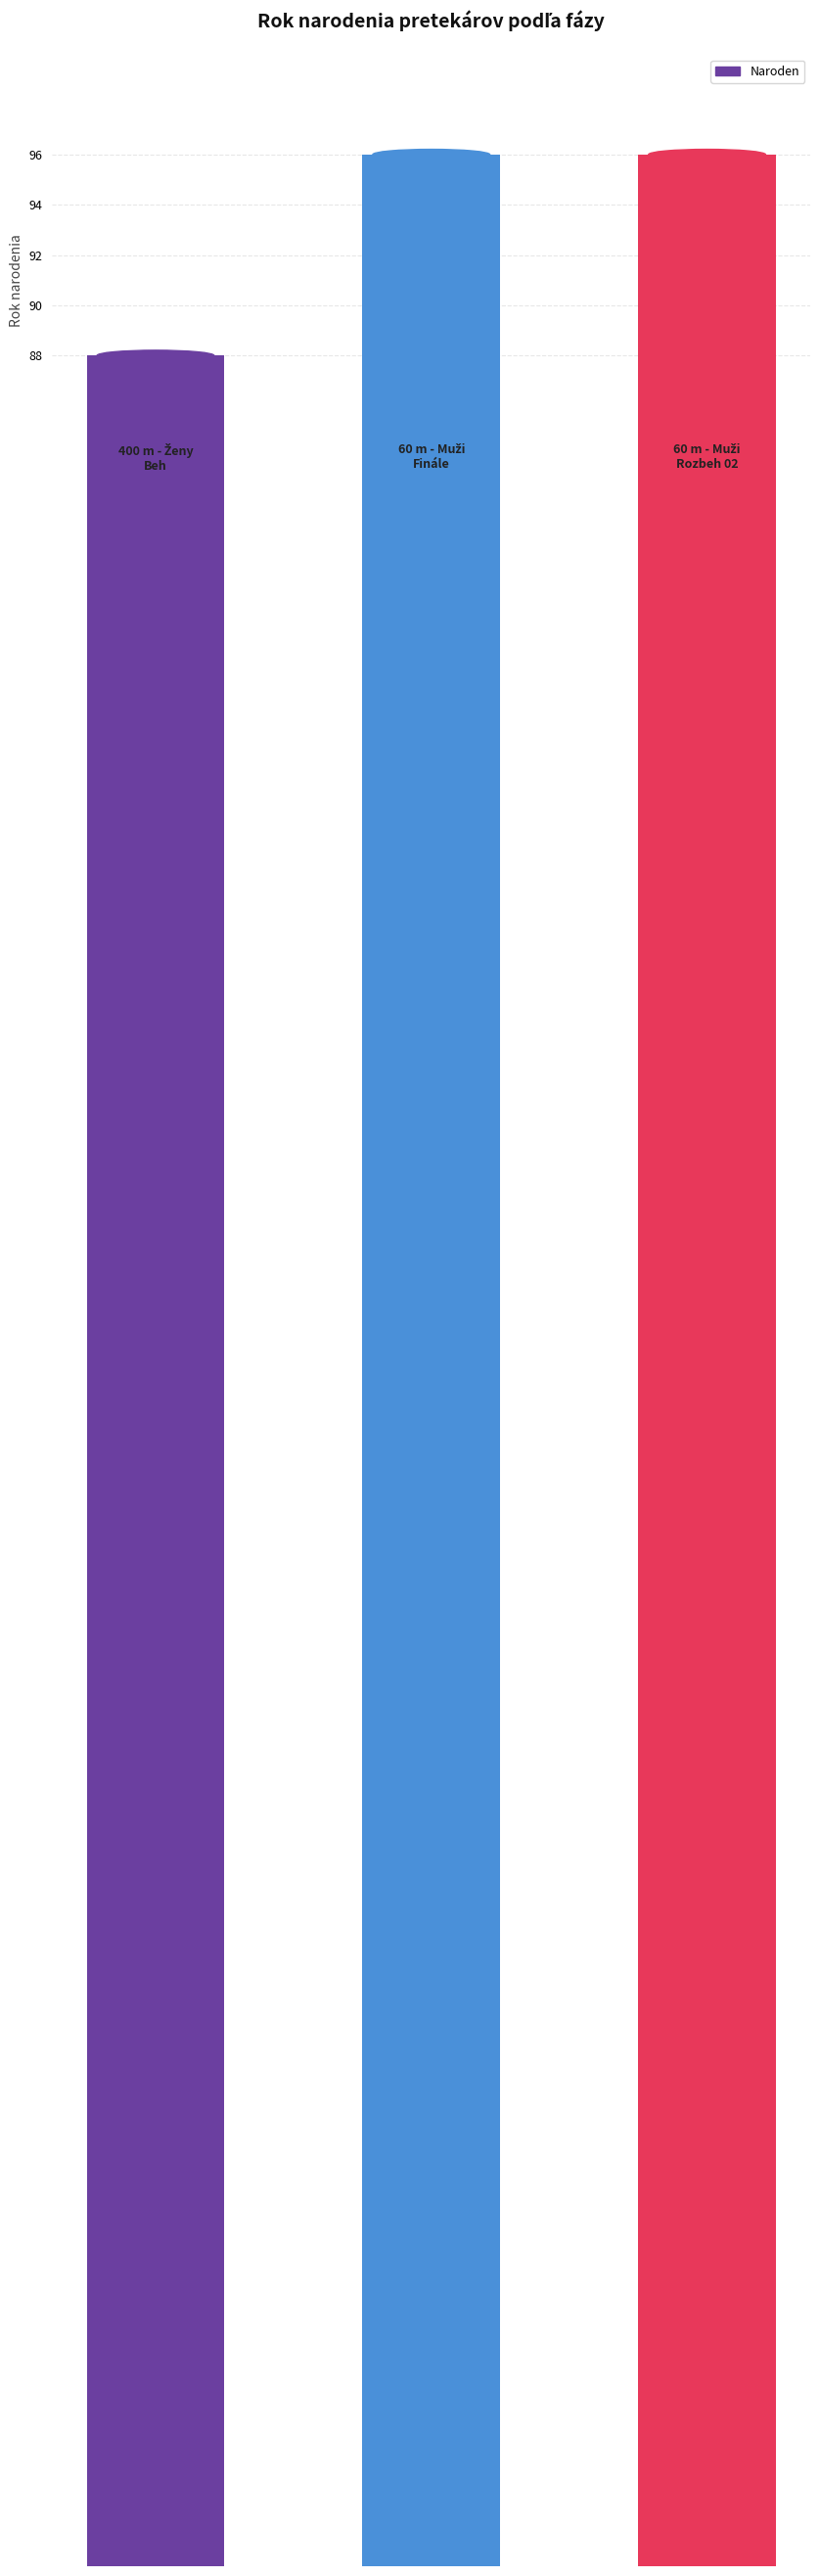

What is the maximum value shown in the chart?

96